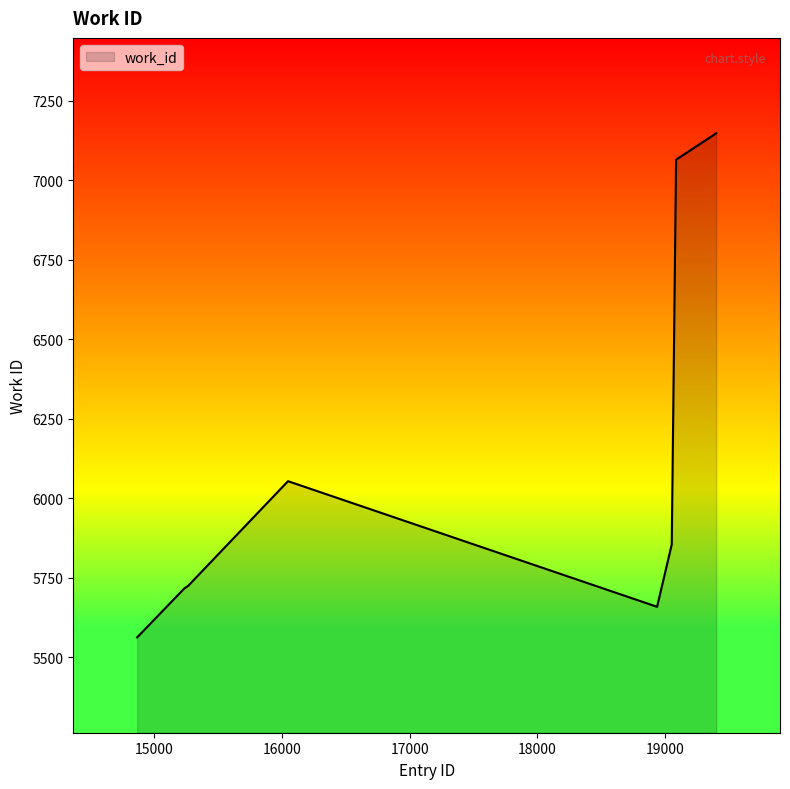

How many lines are shown in the chart?

1